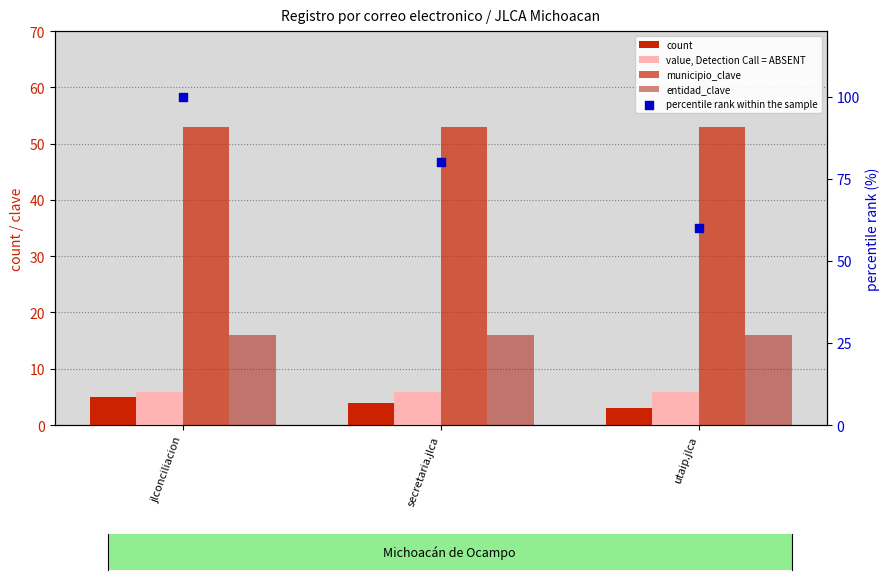

Is the value of municipio_clave at jlconciliacion greater than the value of value, Detection Call = ABSENT at jlconciliacion?

Yes